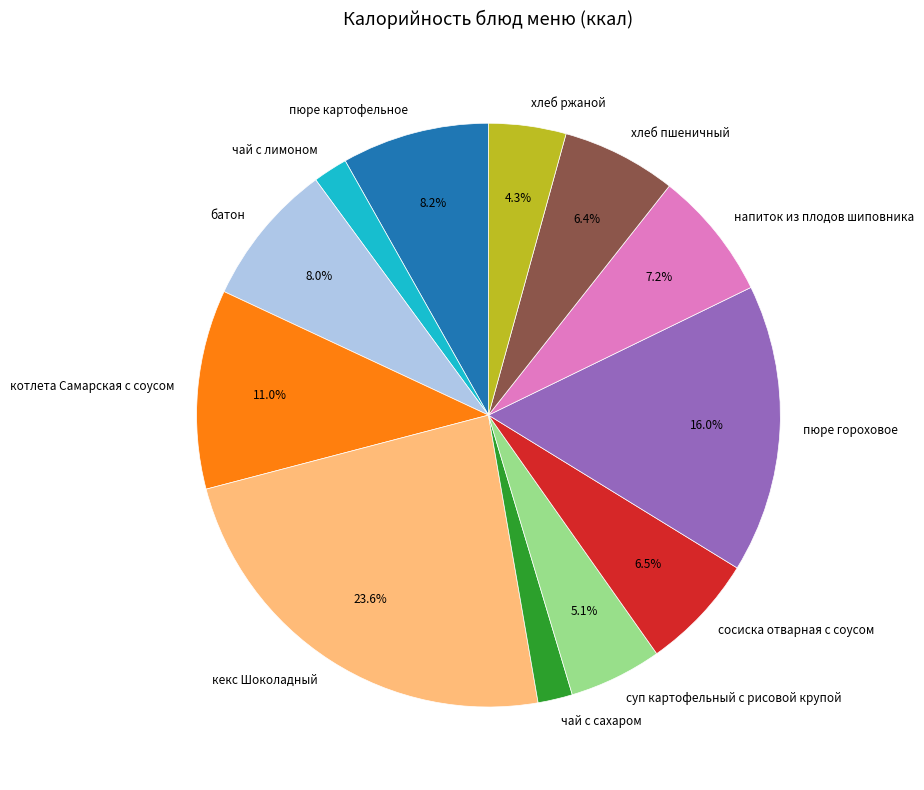

The напиток из плодов шиповника slice represents 7% of the pie. True or false?

True